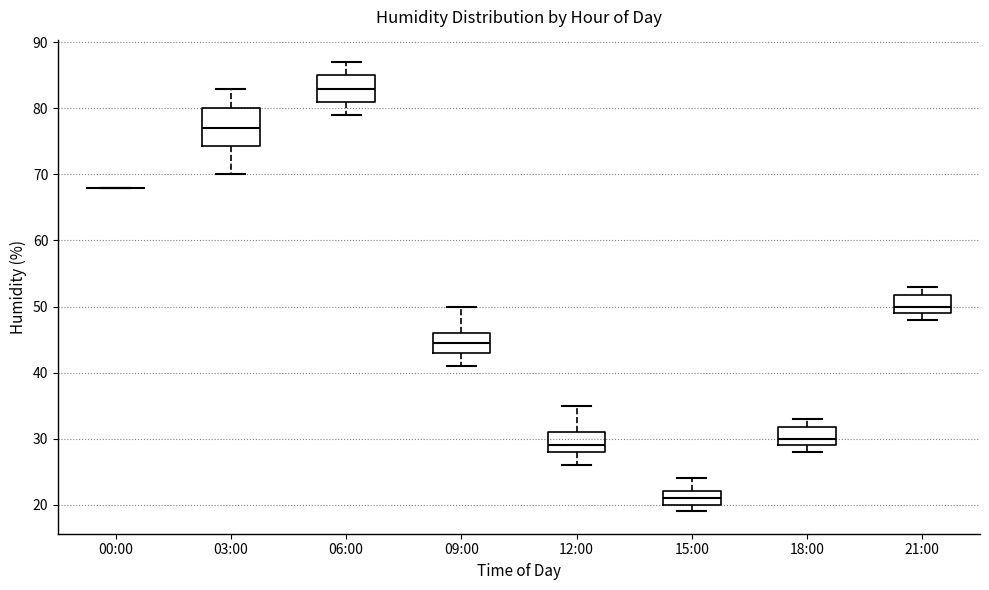

Reading left to right, transcribe this box plot: for each box, give where its median line is, the range the box spans, and where its two whiskers end, as read against the y-axis. The values are not printed on the chart, so give them approximately, as read against the axis.

00:00: box collapsed to a line at 68, whiskers 68 to 68
03:00: median 77, box 74 to 80, whiskers 70 to 83
06:00: median 83, box 81 to 85, whiskers 79 to 87
09:00: median 45, box 43 to 46, whiskers 41 to 50
12:00: median 29, box 28 to 31, whiskers 26 to 35
15:00: median 21, box 20 to 22, whiskers 19 to 24
18:00: median 30, box 29 to 32, whiskers 28 to 33
21:00: median 50, box 49 to 52, whiskers 48 to 53